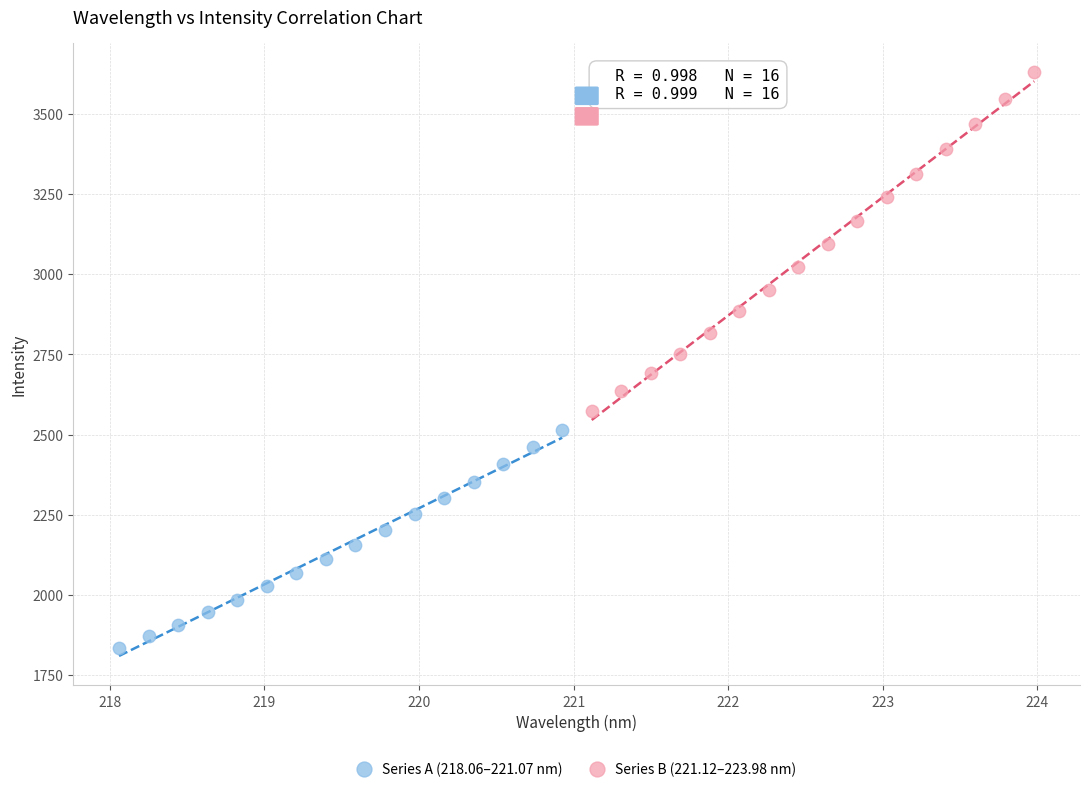

Which series has the widest spread of Y values?

Series B (221.12–223.98 nm)